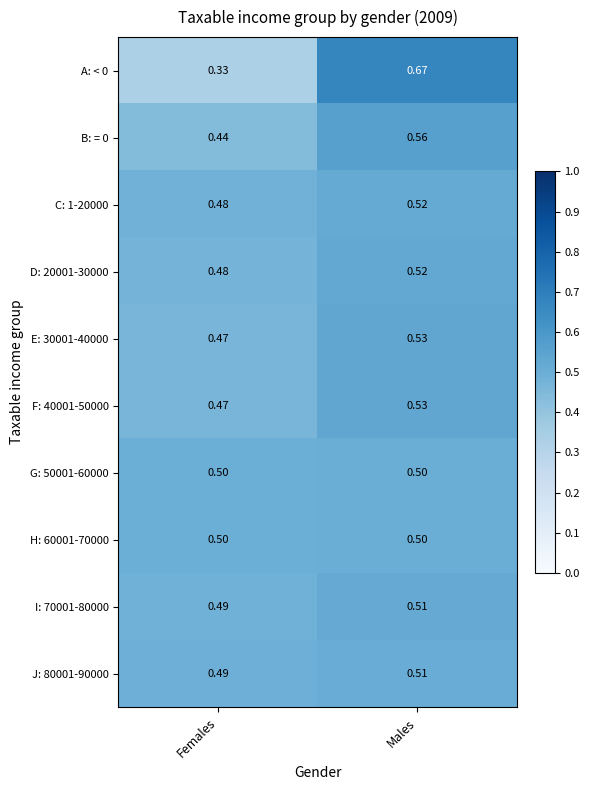

How many distinct data groups are displayed?

10